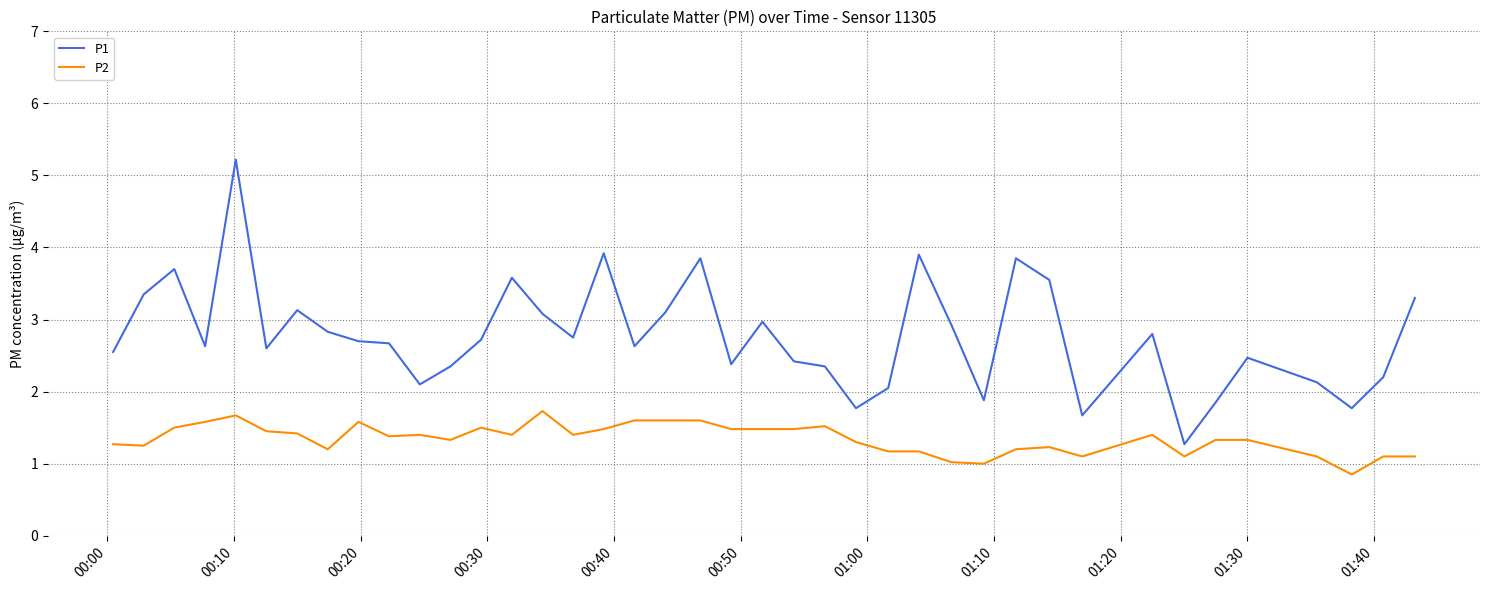

Which series has the largest total across all categories?

P1